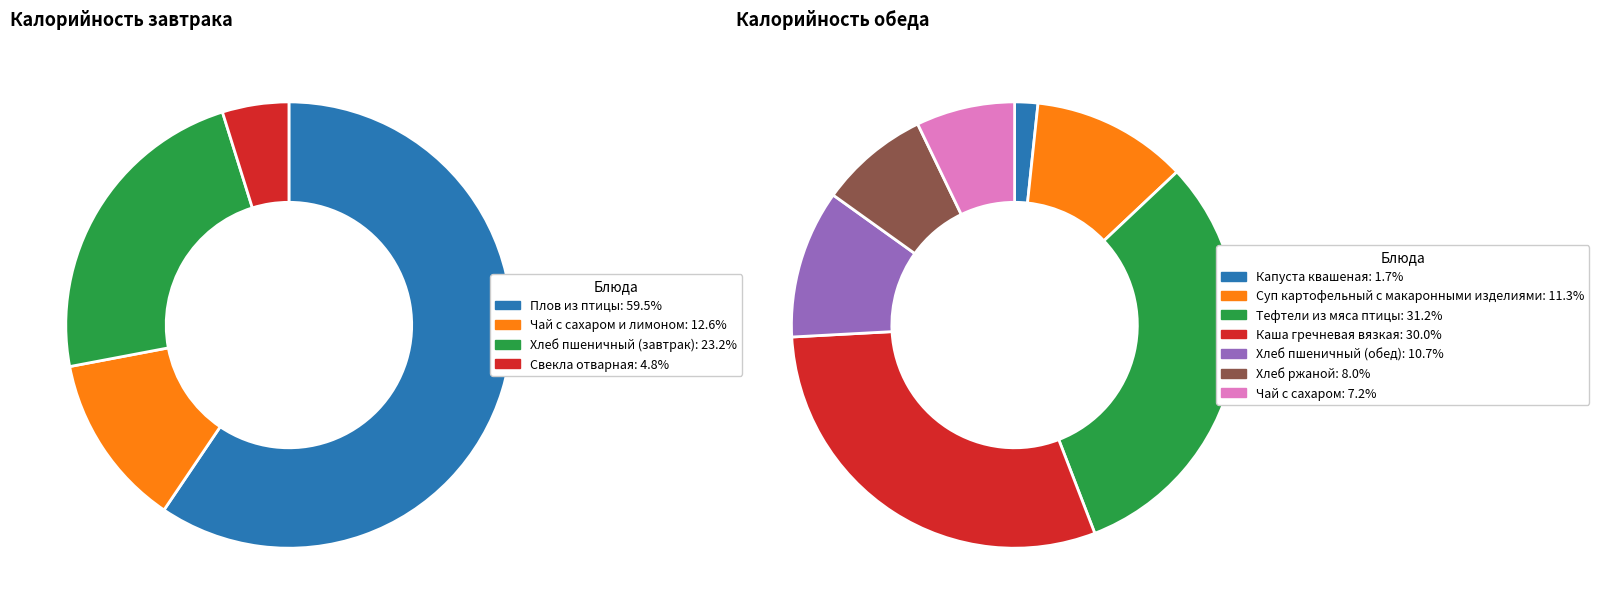

Does any single category account for the majority?

No